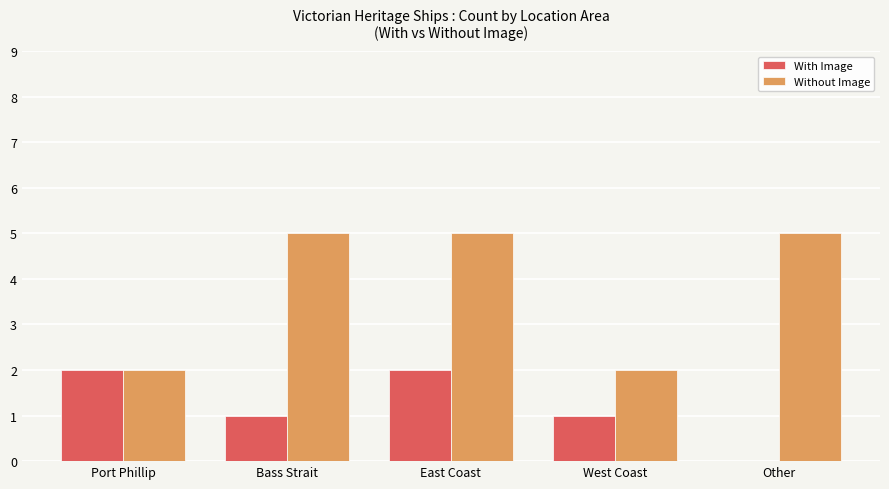

Reading left to right, transcribe all the data shown in this chart.

With Image: 2	1	2	1	0
Without Image: 2	5	5	2	5